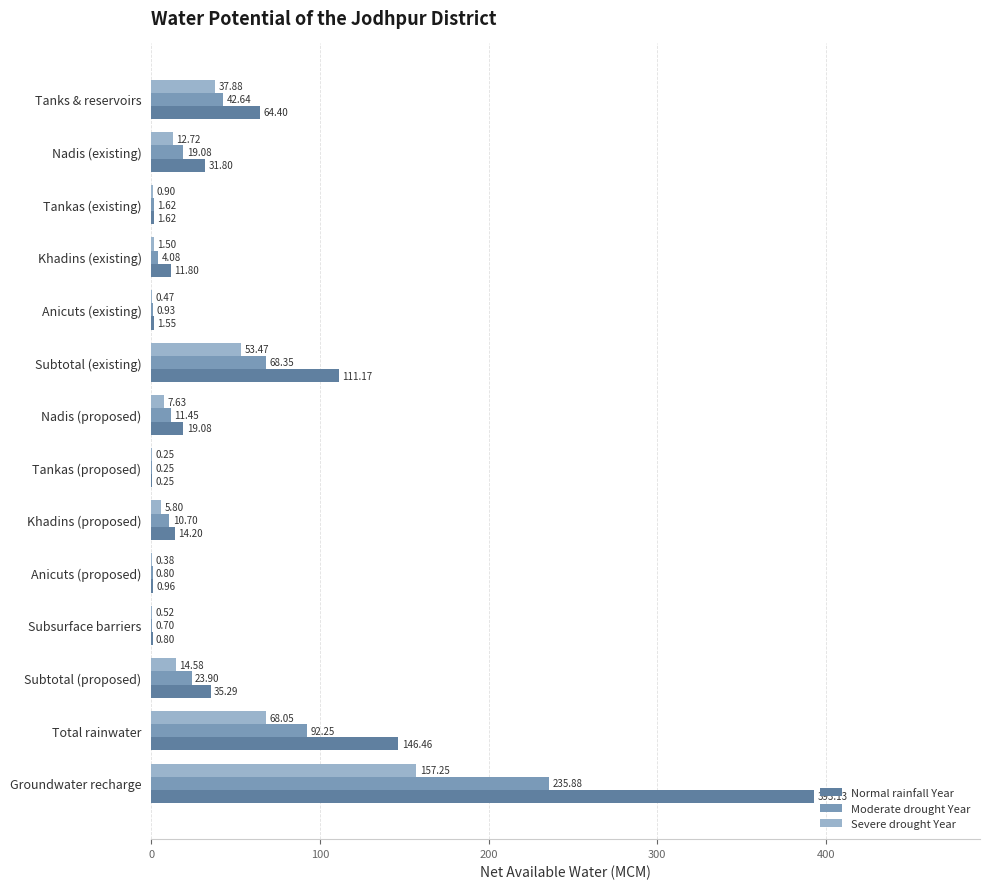

Between Tankas (existing) and Total rainwater, which series saw the biggest shift?

Normal rainfall Year